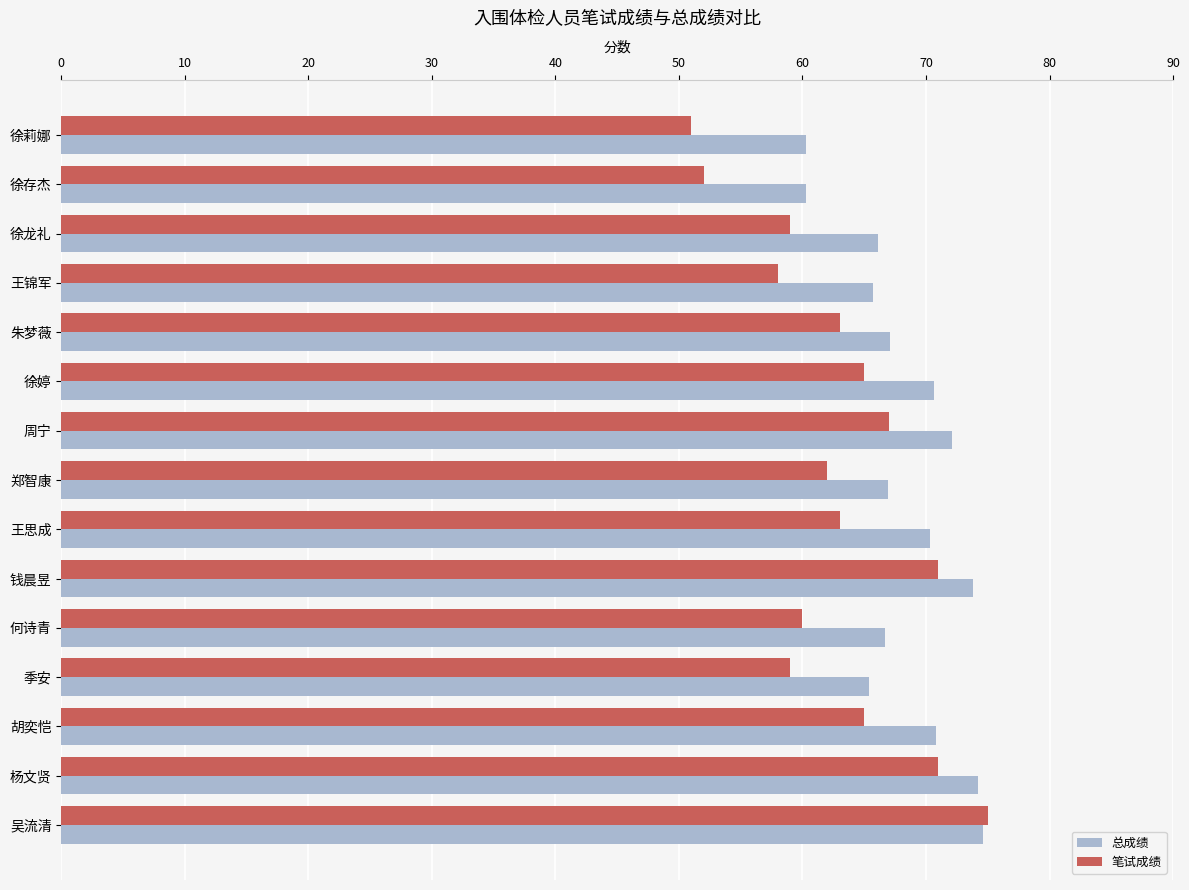

At which category is the sum across all series the highest?

吴流清